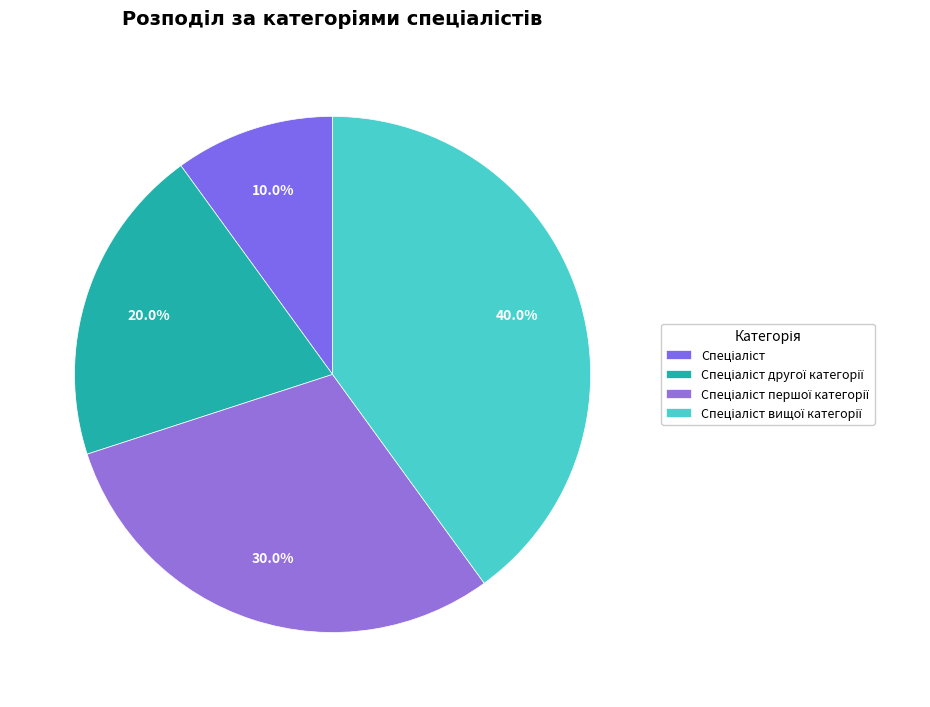

Count the number of slices in the pie.

4